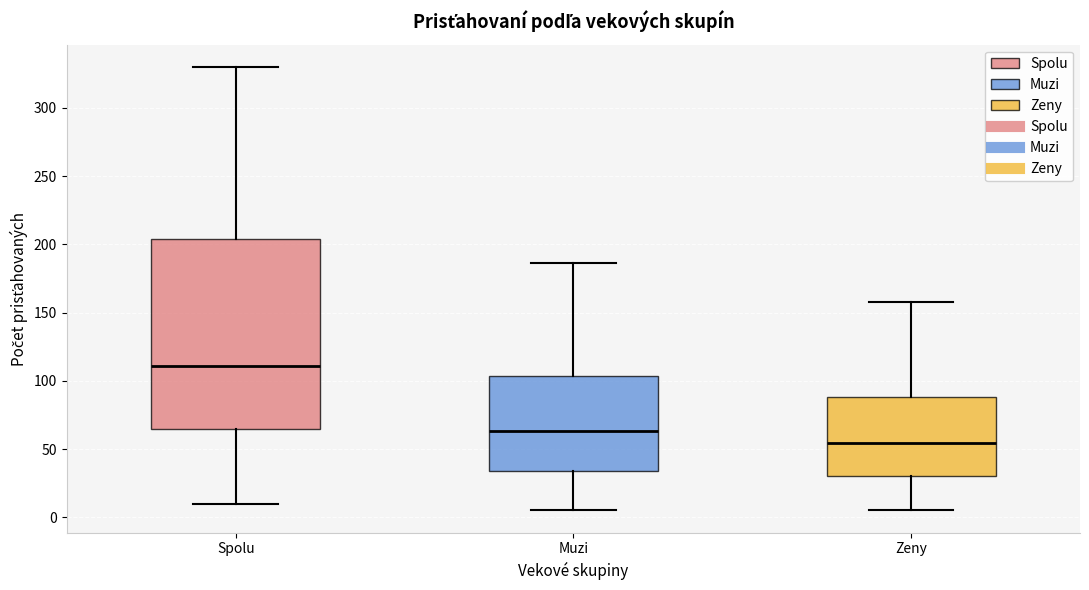

Where does the upper whisker of the box for Muzi end on the y-axis? The values are not printed on the chart, so give them approximately, as read against the axis.

185